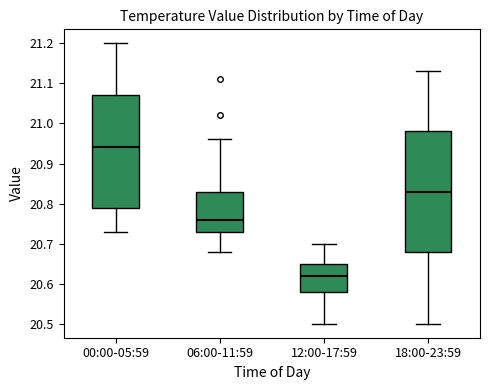

Reading left to right, read every box against the y-axis: the position of its median line, the range the box covers, and the ends of its whiskers. The values are not printed on the chart, so give them approximately, as read against the axis.

00:00-05:59: median 20.94, box 20.79 to 21.07, whiskers 20.73 to 21.20
06:00-11:59: median 20.76, box 20.73 to 20.83, whiskers 20.68 to 20.96
12:00-17:59: median 20.62, box 20.58 to 20.65, whiskers 20.50 to 20.70
18:00-23:59: median 20.83, box 20.68 to 20.98, whiskers 20.50 to 21.13